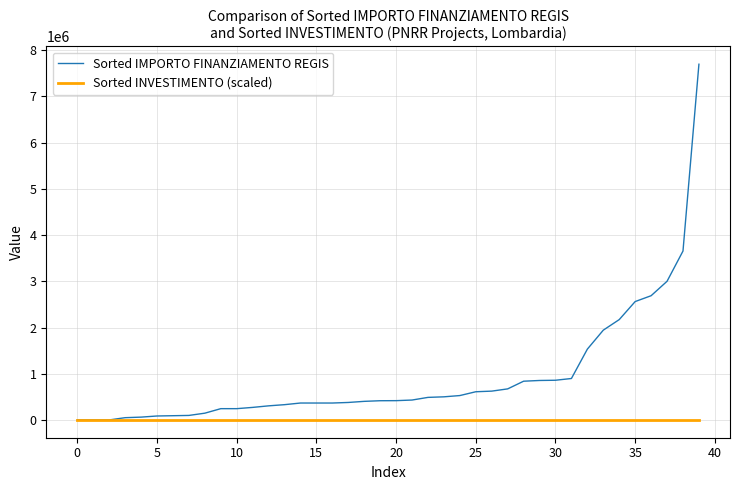

Does the chart have visible grid lines?

Yes